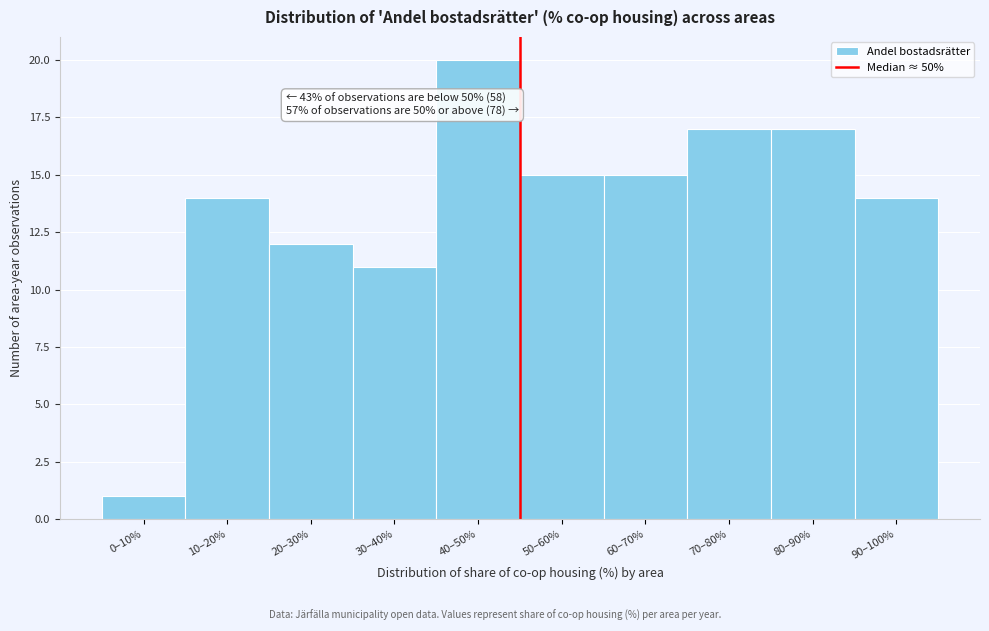

Reading left to right, extract all data points from this chart.

0–10%=1	10–20%=14	20–30%=12	30–40%=11	40–50%=20	50–60%=15	60–70%=15	70–80%=17	80–90%=17	90–100%=14